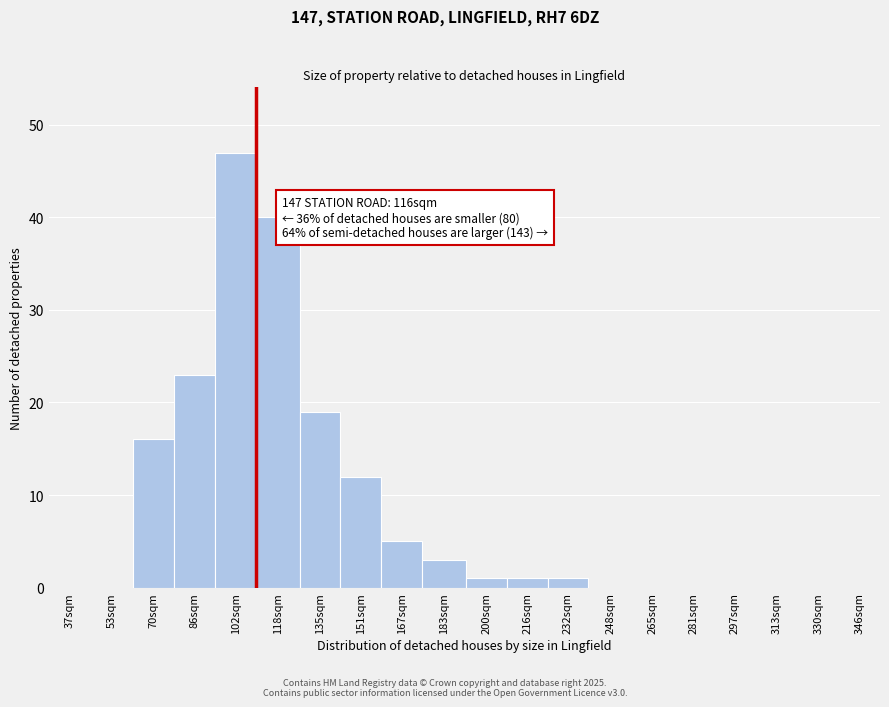

Reading left to right, list all the values displayed in this chart.

37sqm=0	53sqm=0	70sqm=16	86sqm=23	102sqm=47	118sqm=40	135sqm=19	151sqm=12	167sqm=5	183sqm=3	200sqm=1	216sqm=1	232sqm=1	248sqm=0	265sqm=0	281sqm=0	297sqm=0	313sqm=0	330sqm=0	346sqm=0